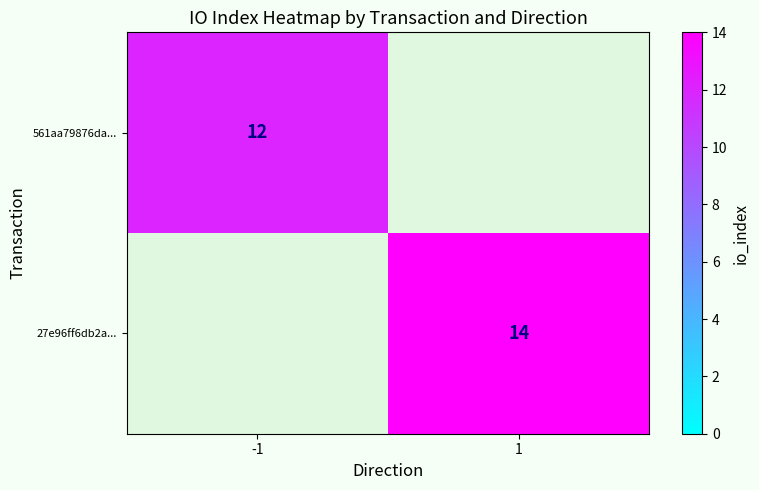

What is the maximum value shown in the chart?

14.0